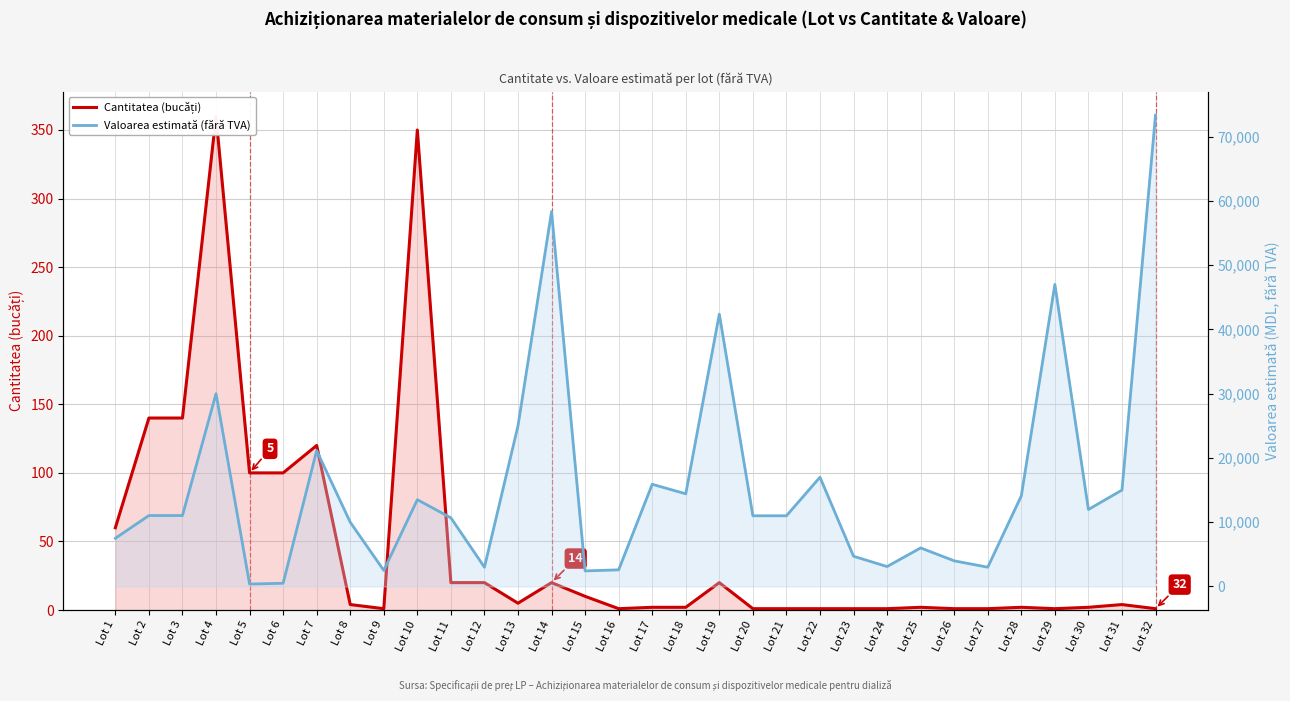

Where is the first local minimum for Valoarea estimată (fără TVA)?

Lot 5